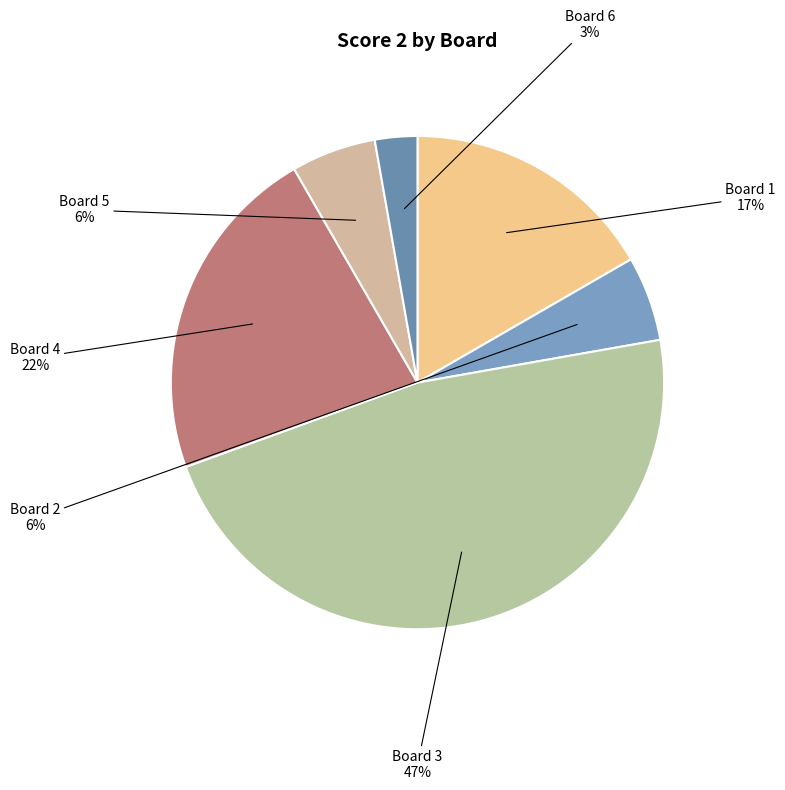

Does any single category account for the majority?

No